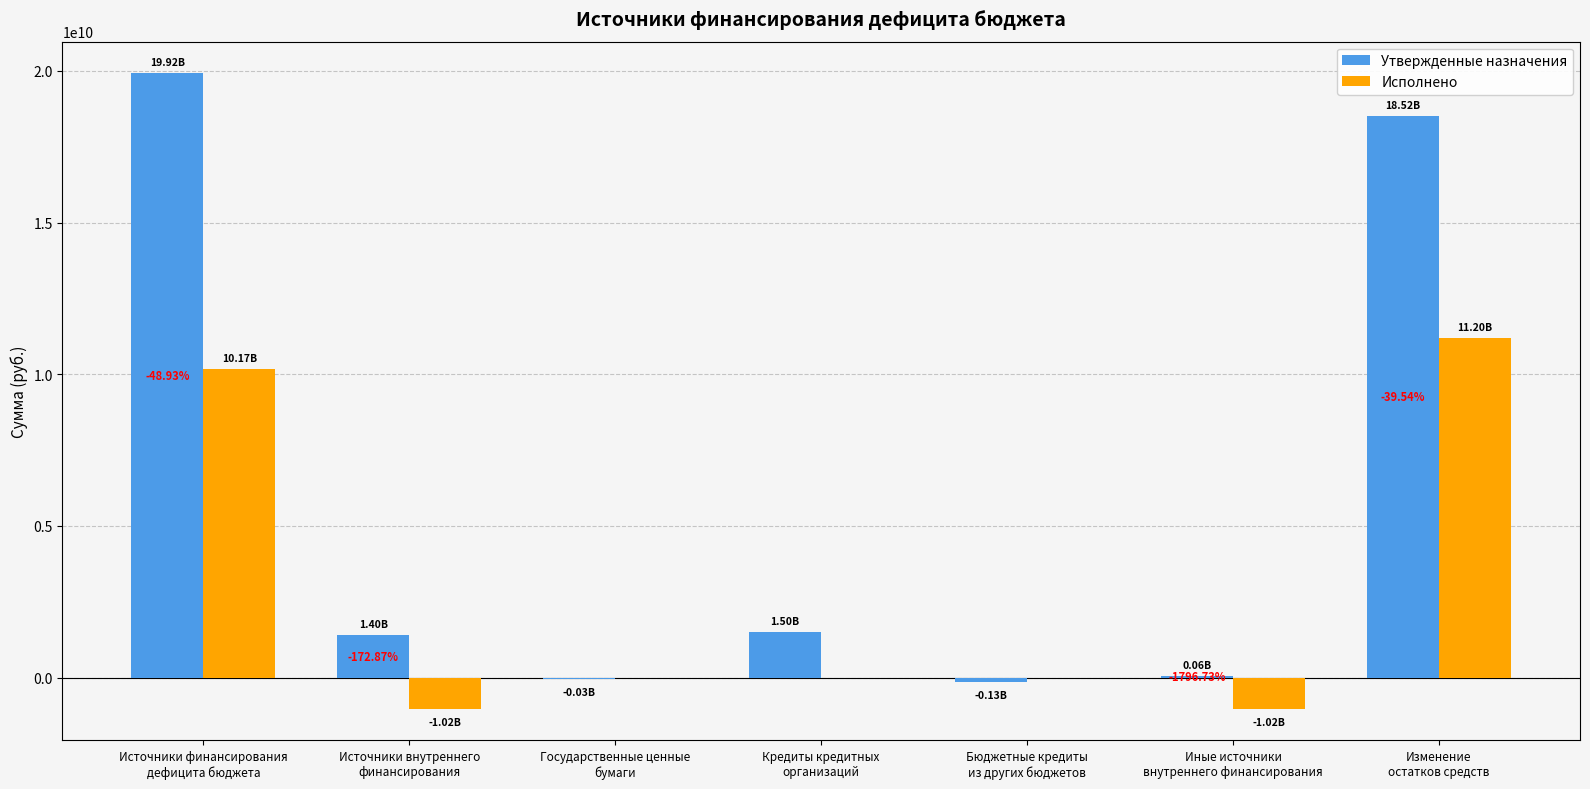

What is the highest value of the Исполнено series?

11195154003.7